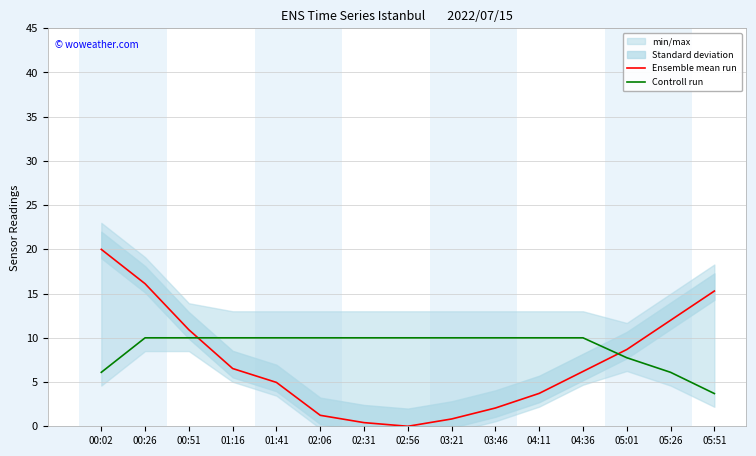

Which series has the largest range (max minus min)?

Ensemble mean run